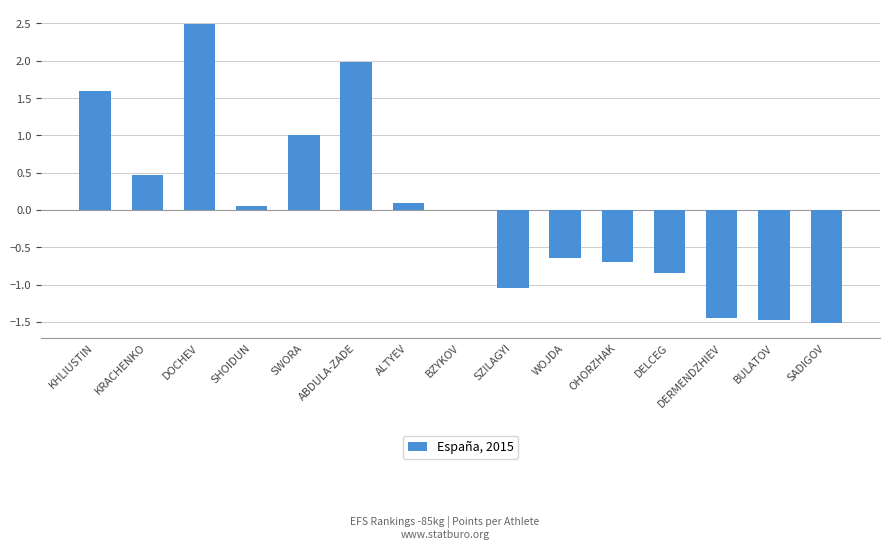

The chart shows a value of -1.5 at SADIGOV. True or false?

True